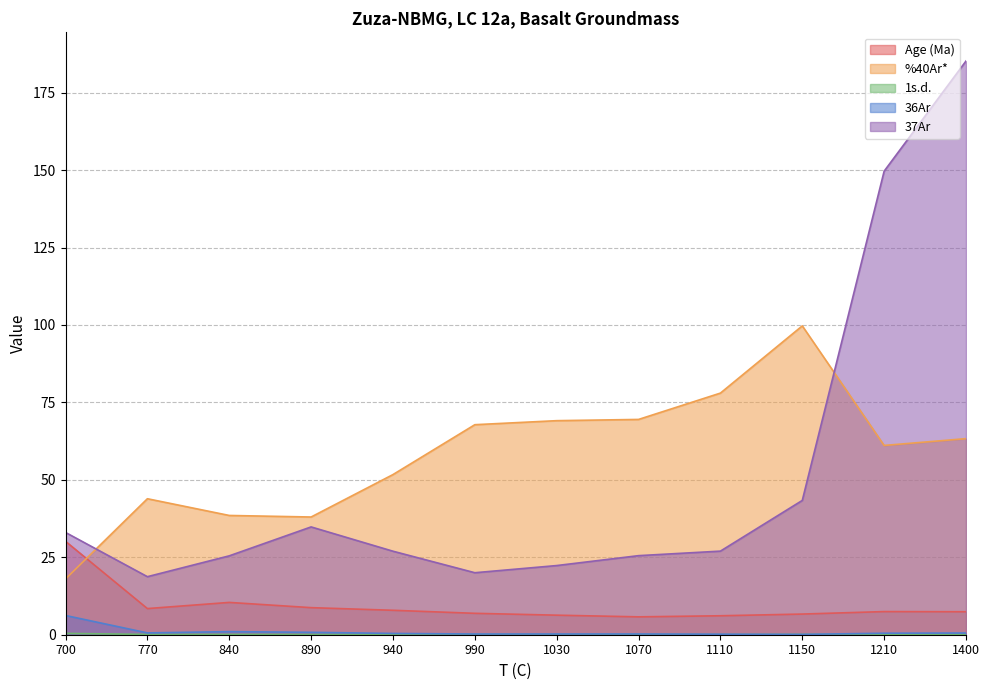

At which category is the sum across all series the highest?

1400